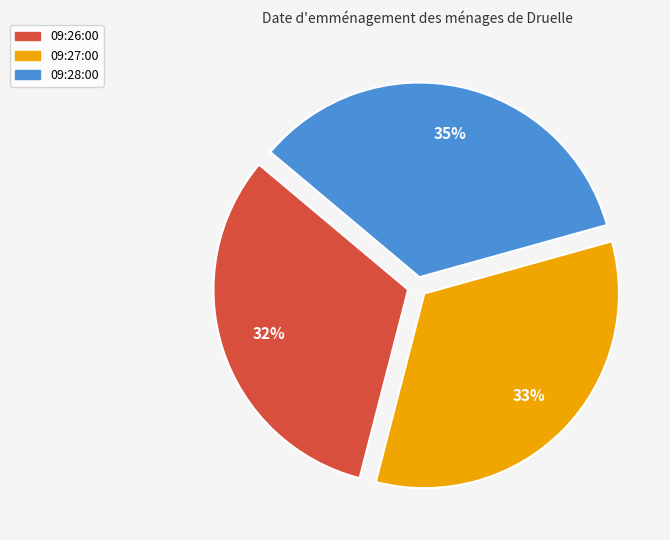

Rank the categories by value from highest to lowest.

09:28:00, 09:27:00, 09:26:00